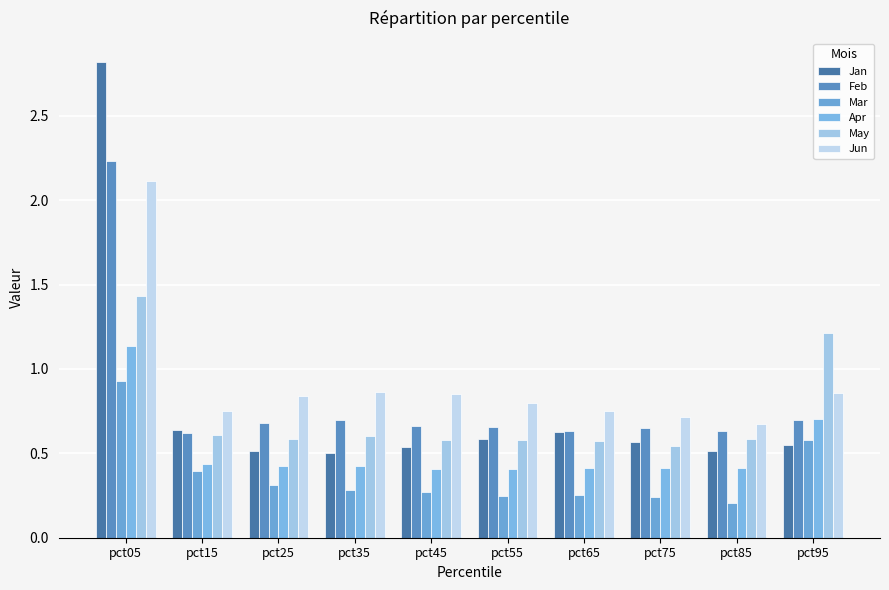

Count the Jan values in the range 0 to 1.

9